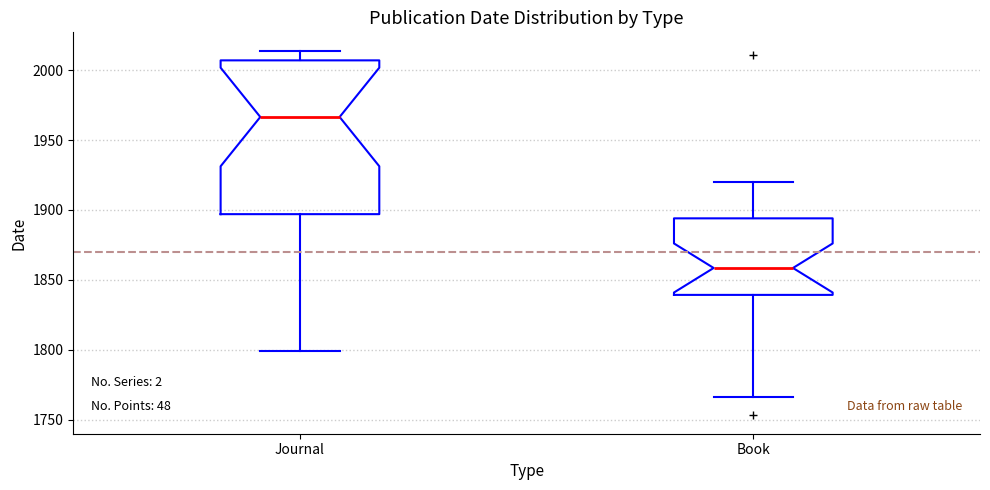

Which box's median line is the highest?

Journal